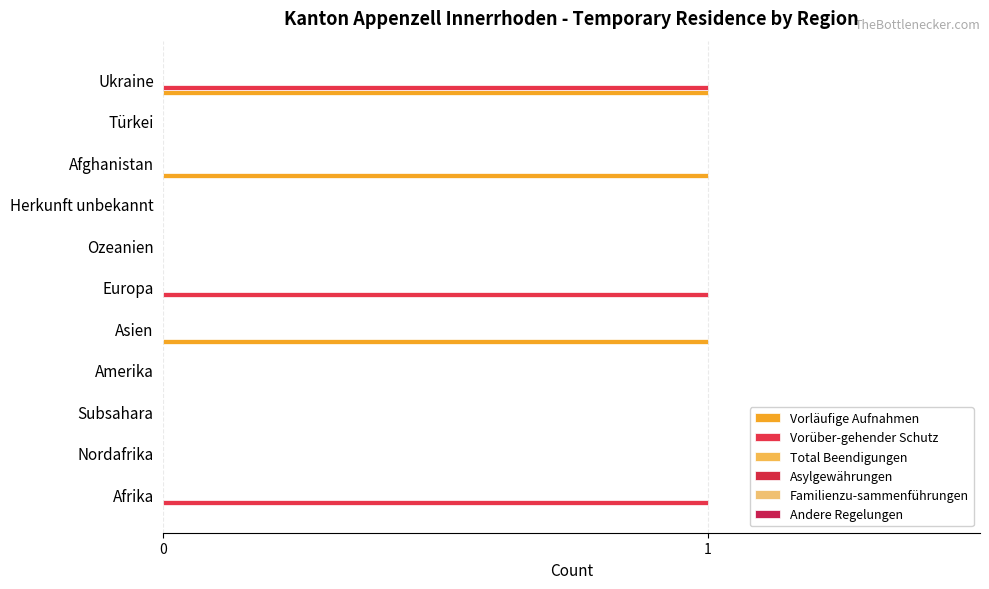

How many series are shown in this chart?

2